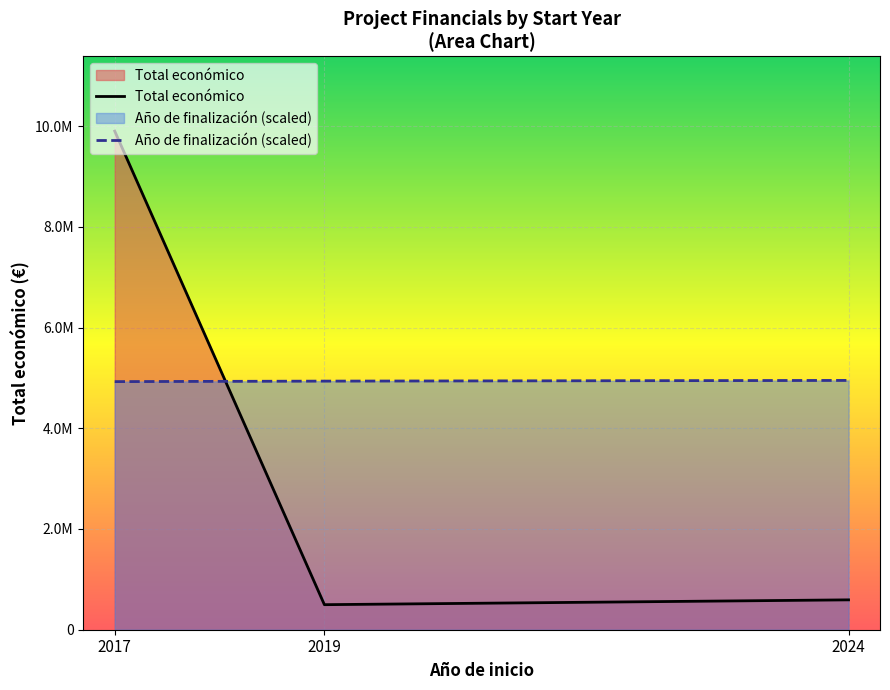

Read the Total económico value at 2024.

599927